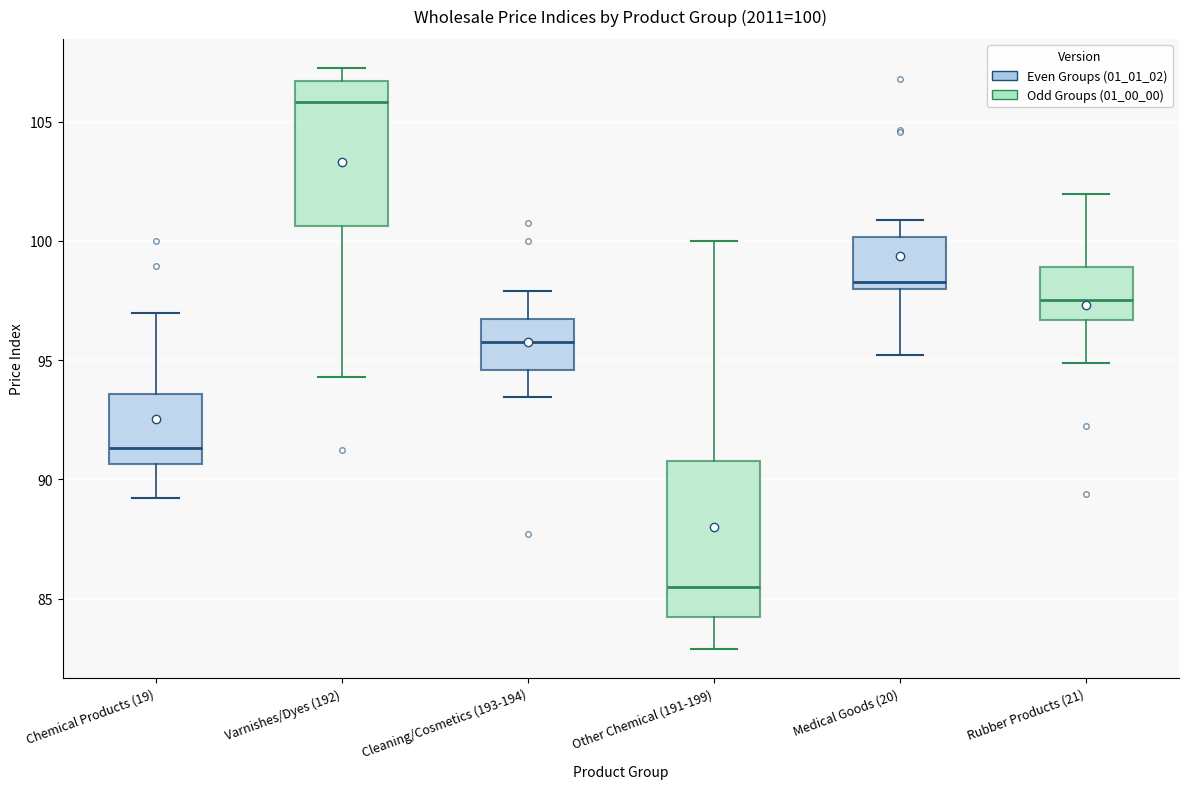

Which box has the lowest median line?

Other Chemical (191-199)